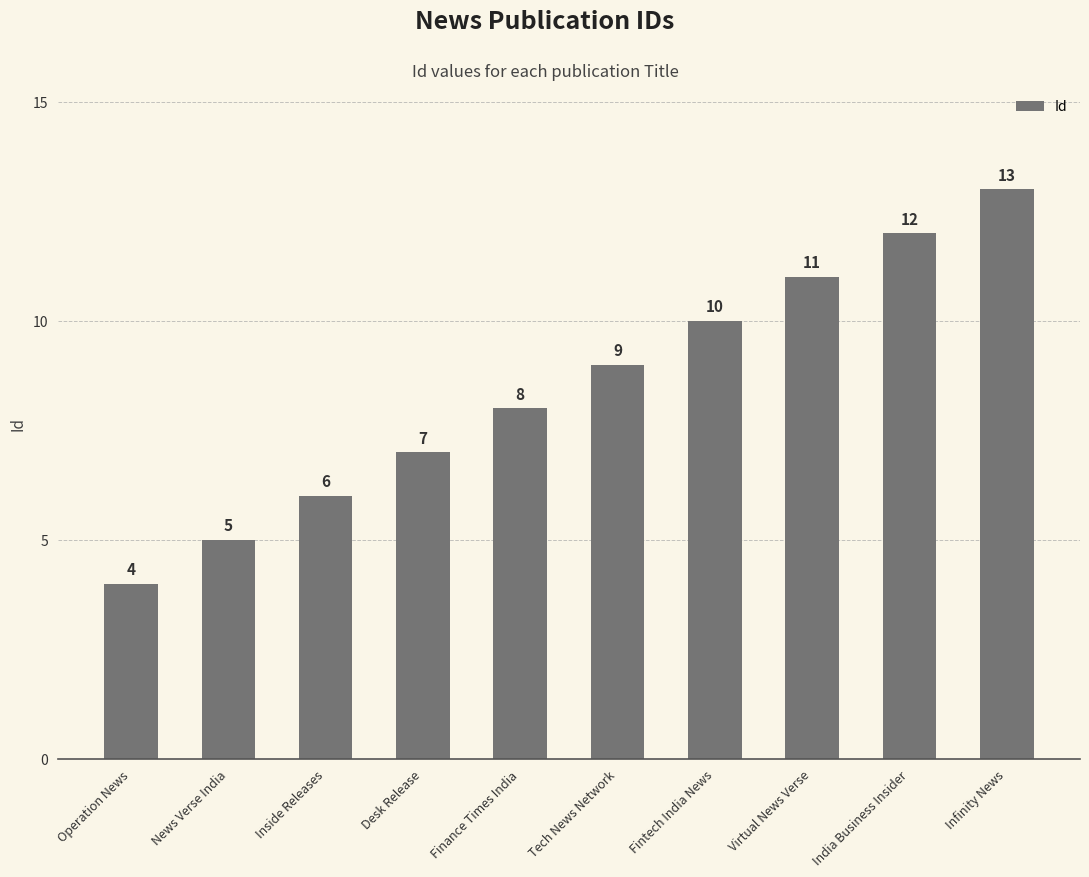

How many values are below 9?

5